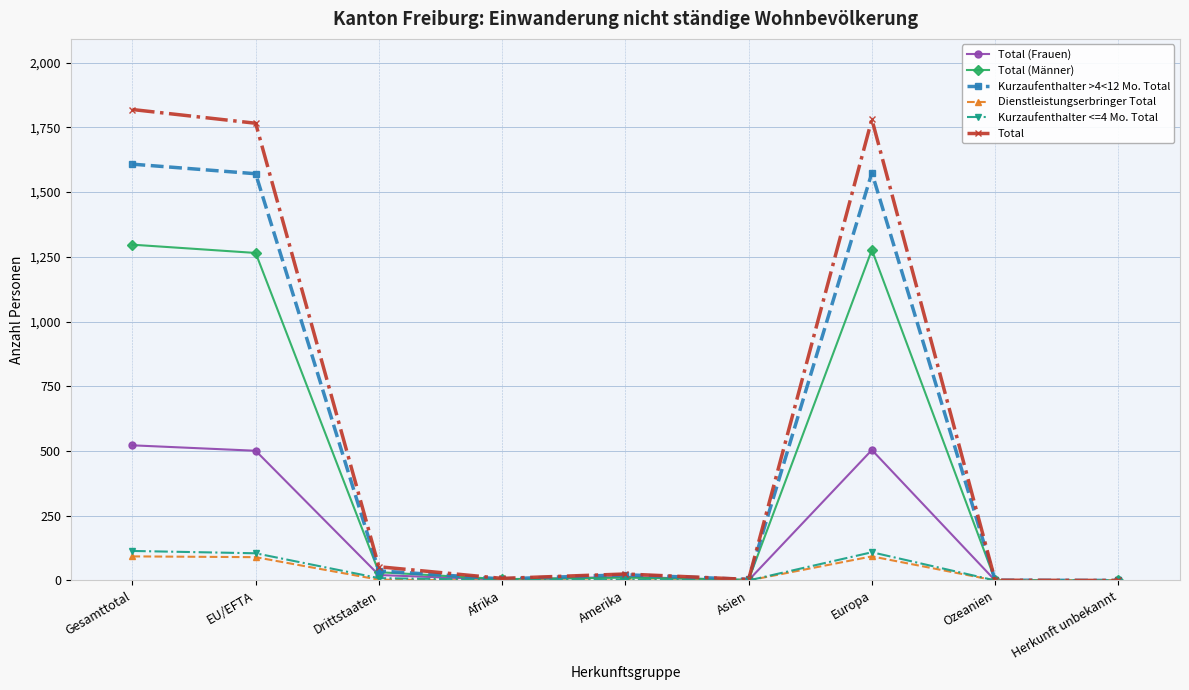

Between Drittstaaten and Afrika, which series saw the biggest shift?

Total